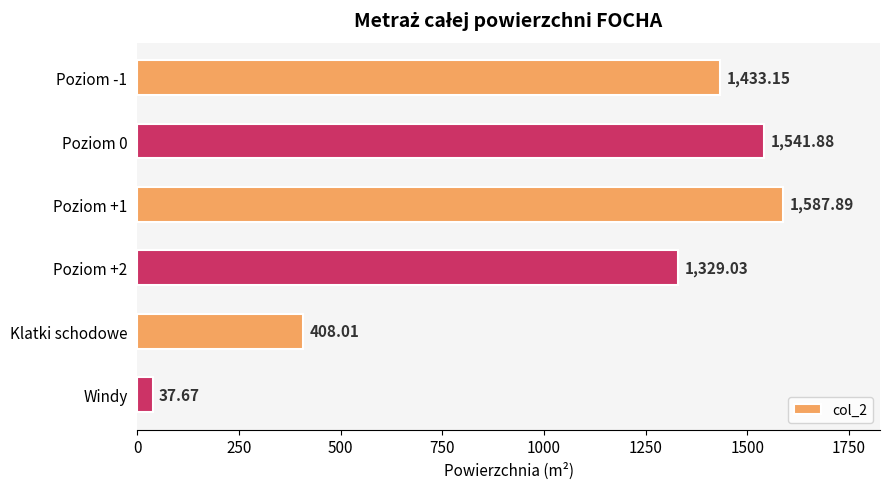

What is the change in value from Poziom -1 to Poziom +2?

-104.1